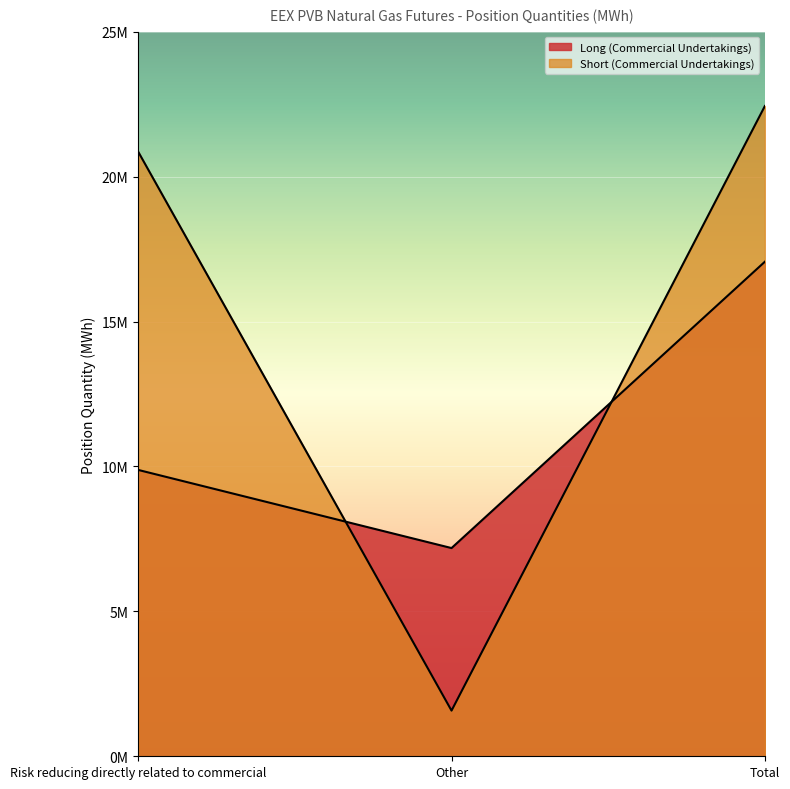

What is the approximate value of Short (Commercial Undertakings) at Risk reducing directly related to commercial, to the nearest 50?

20859250